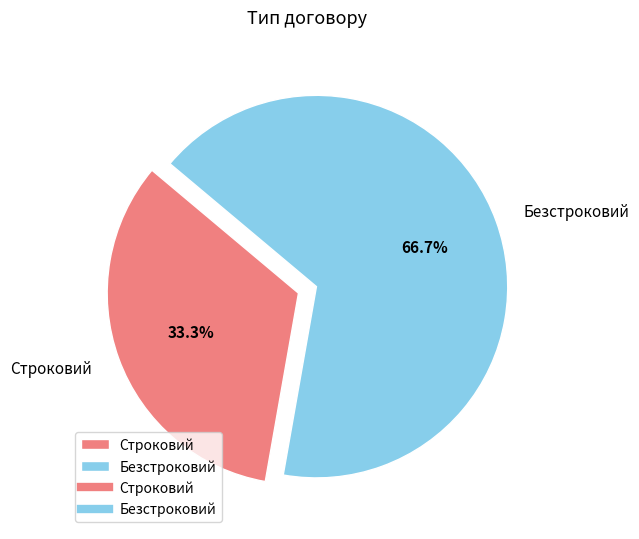

Count the number of slices in the pie.

2